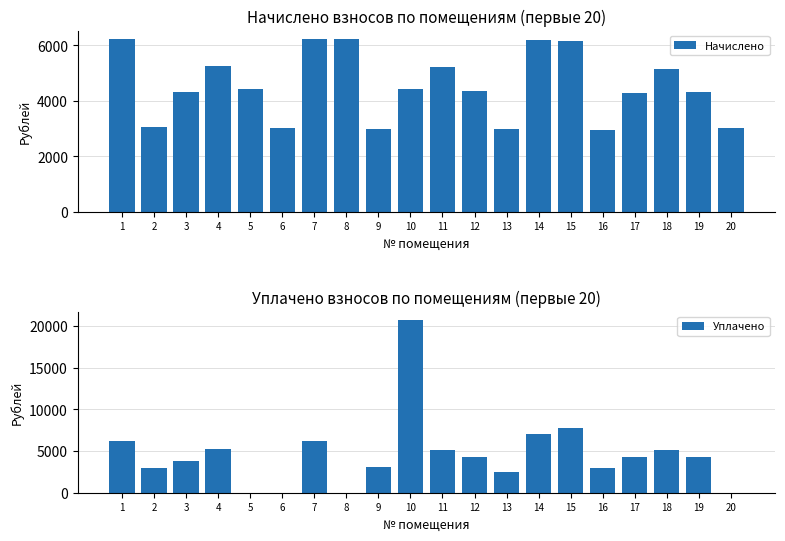

Are the bars horizontal?

No